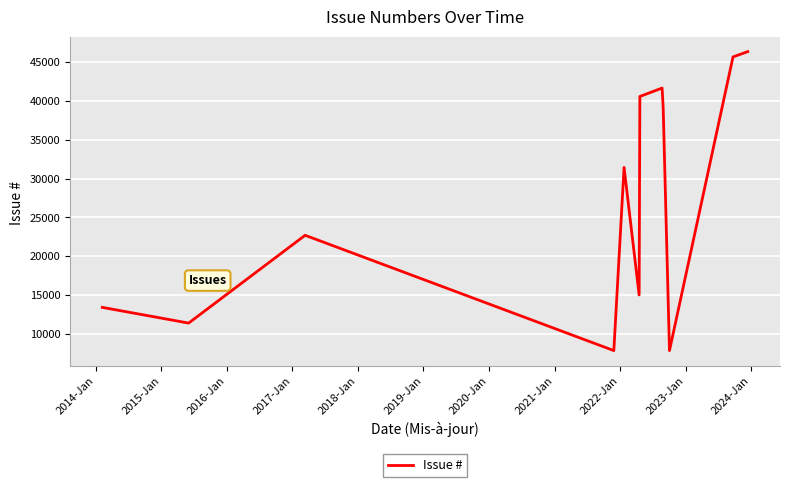

What is the maximum value shown in the chart?

46341